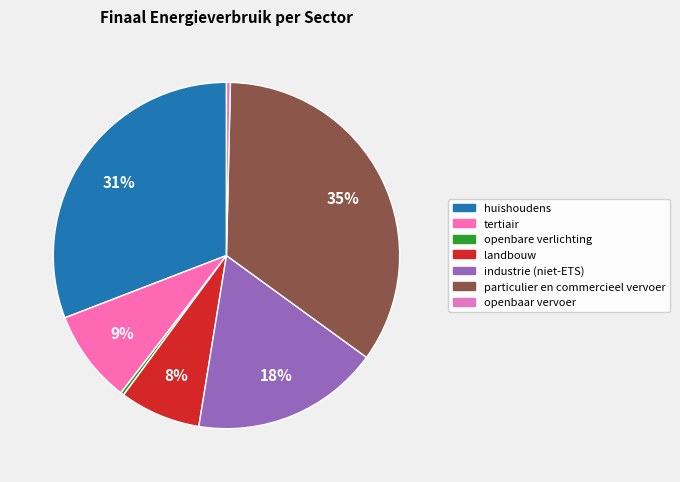

True or false: openbare verlichting accounts for 11% of the total.

False